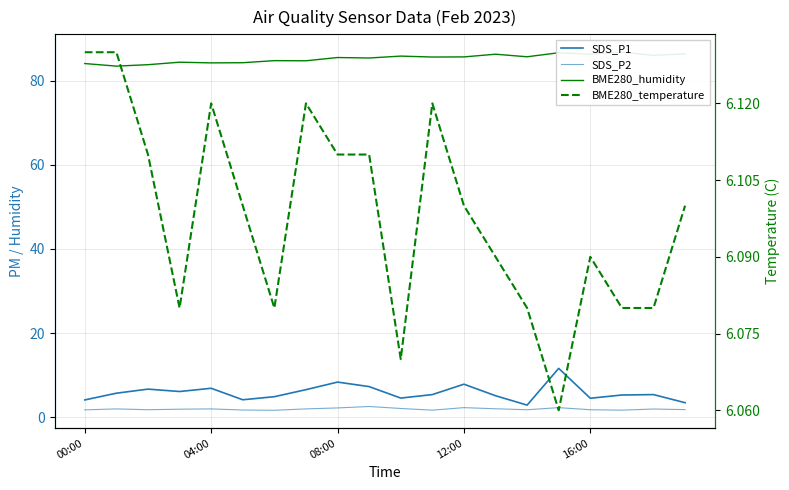

Which series changed the most between 04:00 and 12:00?

BME280_humidity